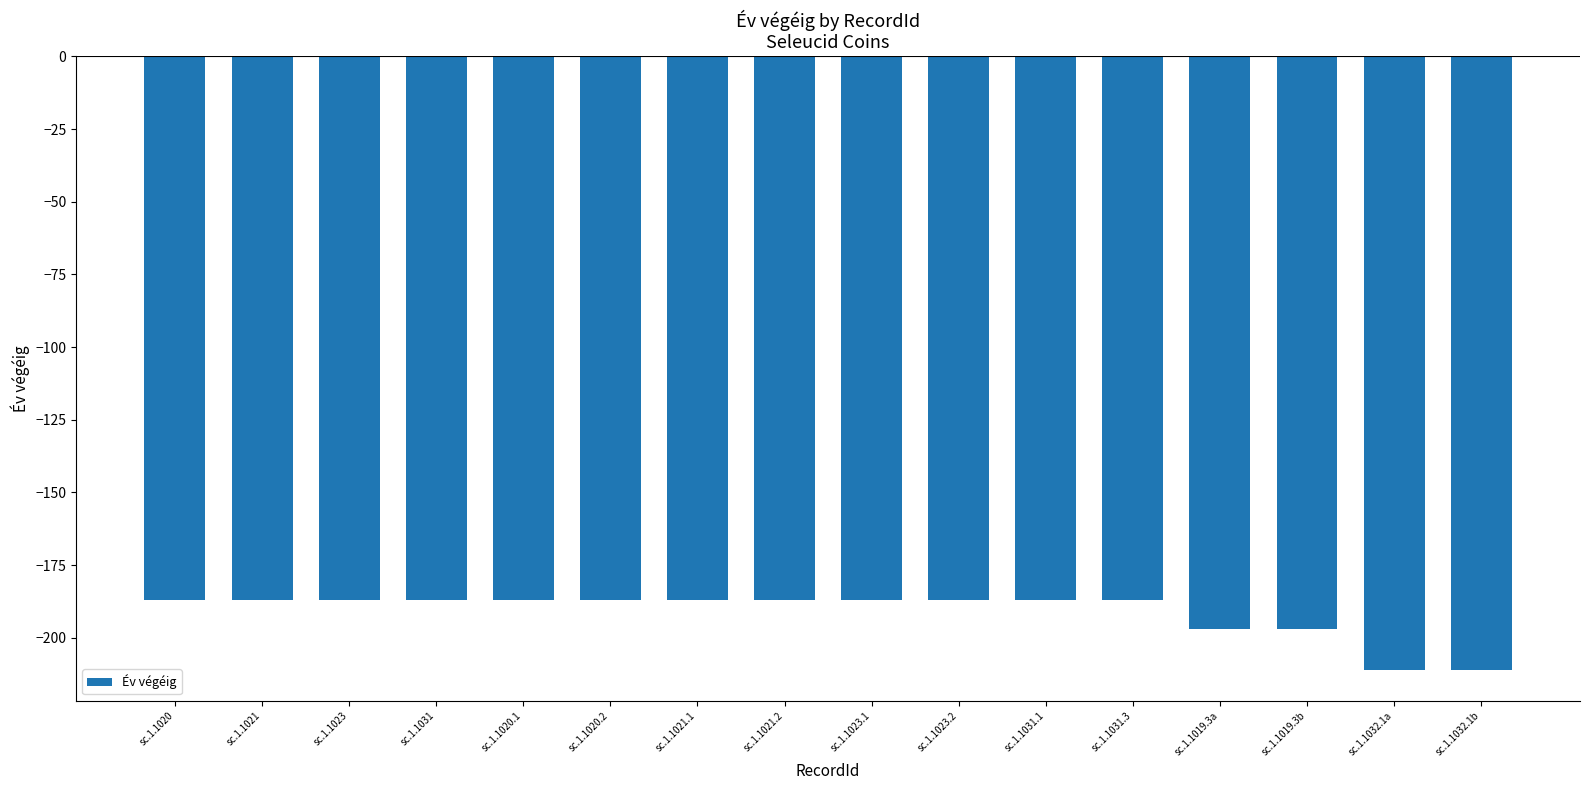

What is the difference between the maximum and second lowest values?

24